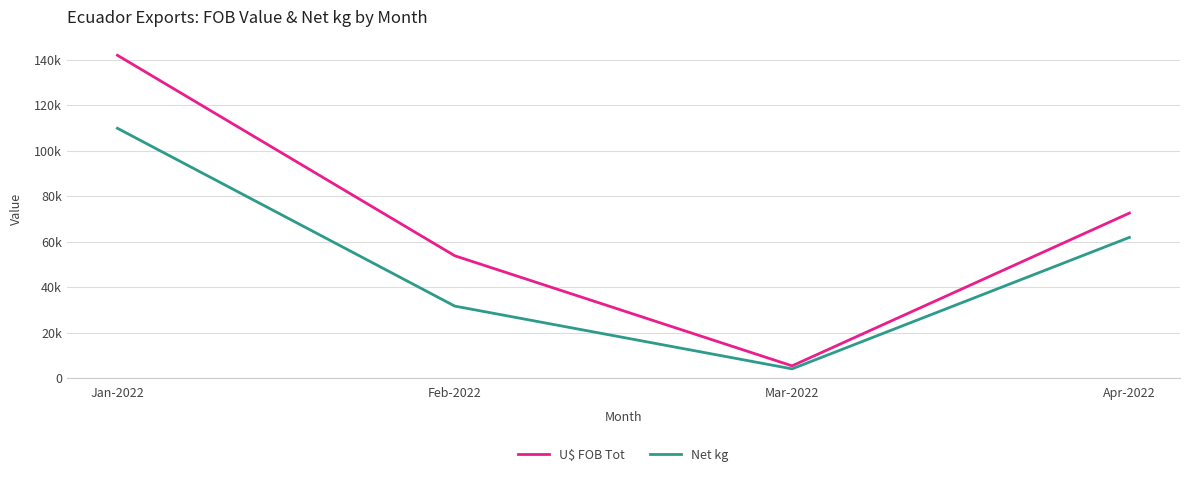

At Jan-2022, list the series in order from smallest to largest.

Net kg, U$ FOB Tot